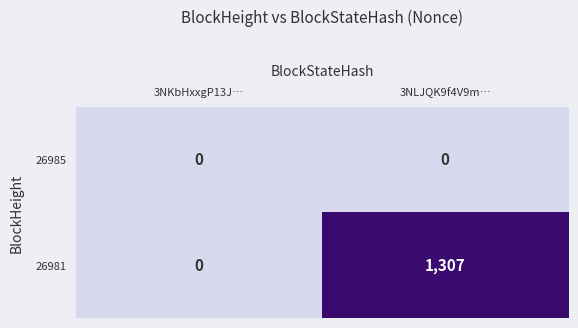

At how many categories does at least one series exceed 525?

1